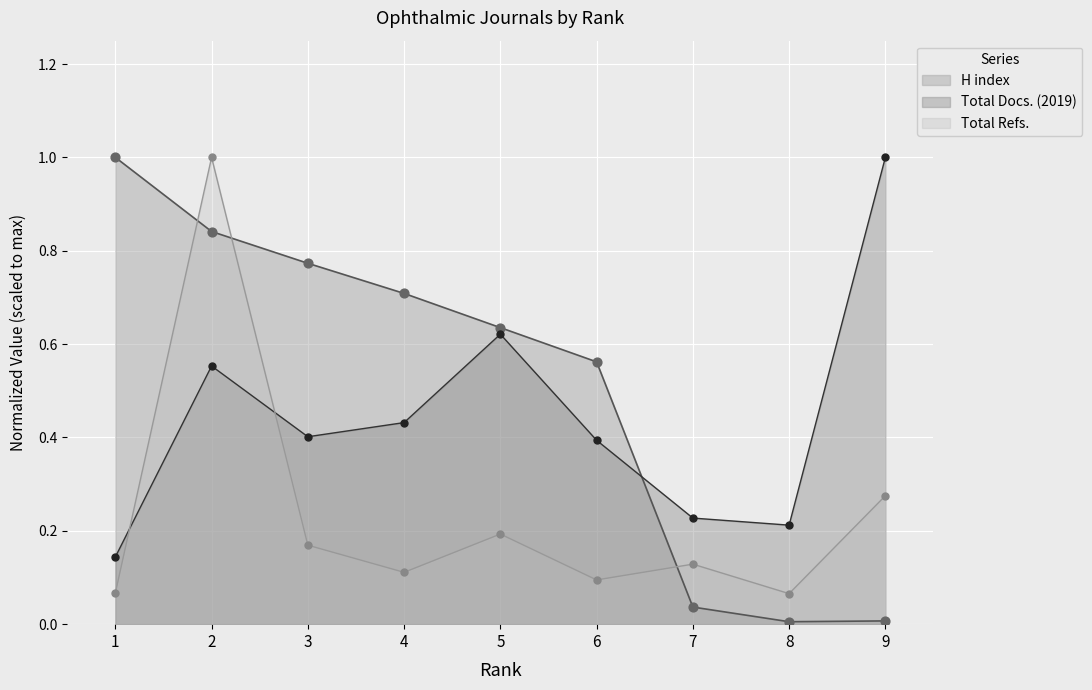

Which series has the widest spread of Y values?

H index